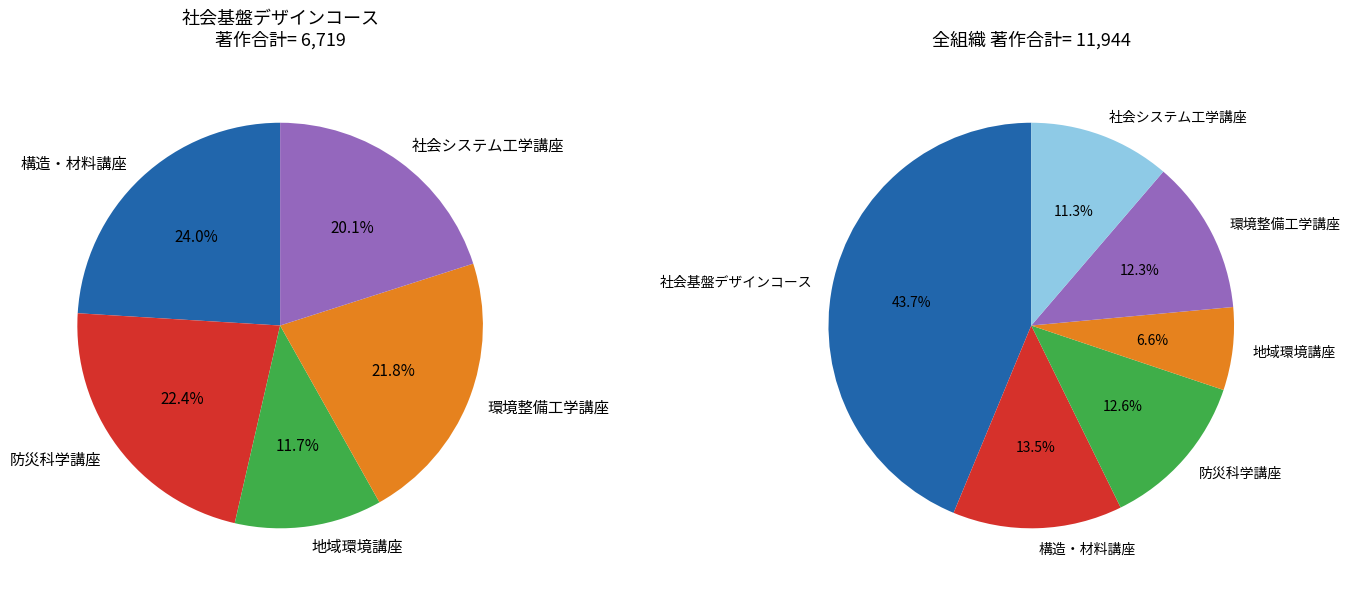

What is the change in value from 構造・材料講座 to 防災科学講座?

-112